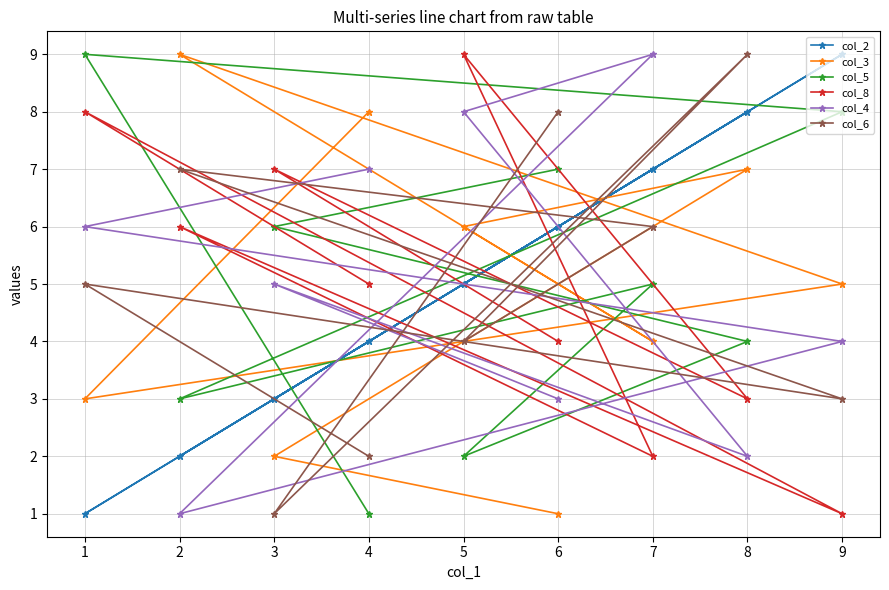

How many intersections are there between col_3 and col_8?

5